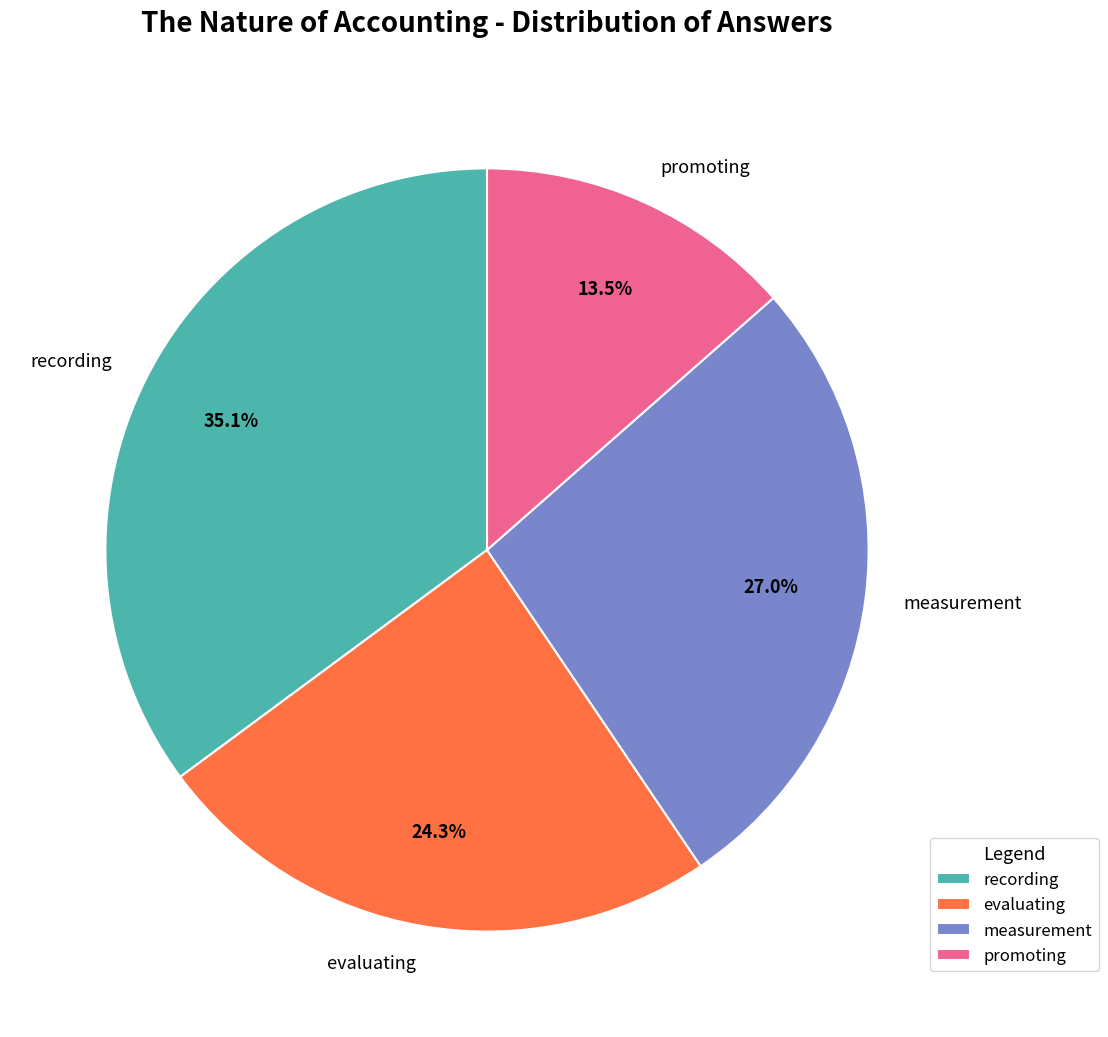

Does any single category account for the majority?

No